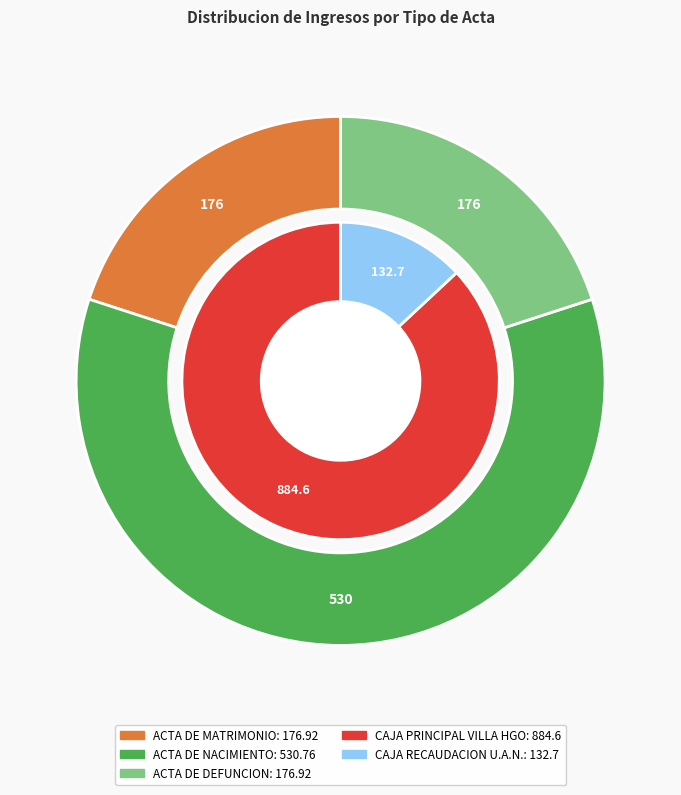

True or false: ACTA DE MATRIMONIO accounts for 6% of the total.

False